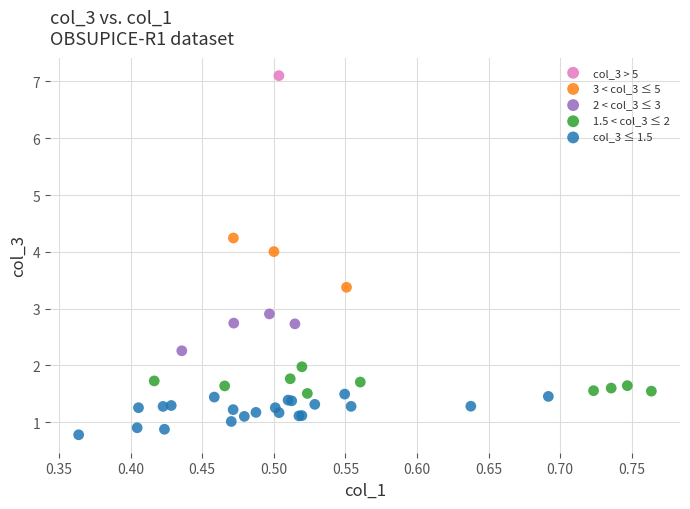

Which series reaches the minimum Y coordinate?

col_3 ≤ 1.5